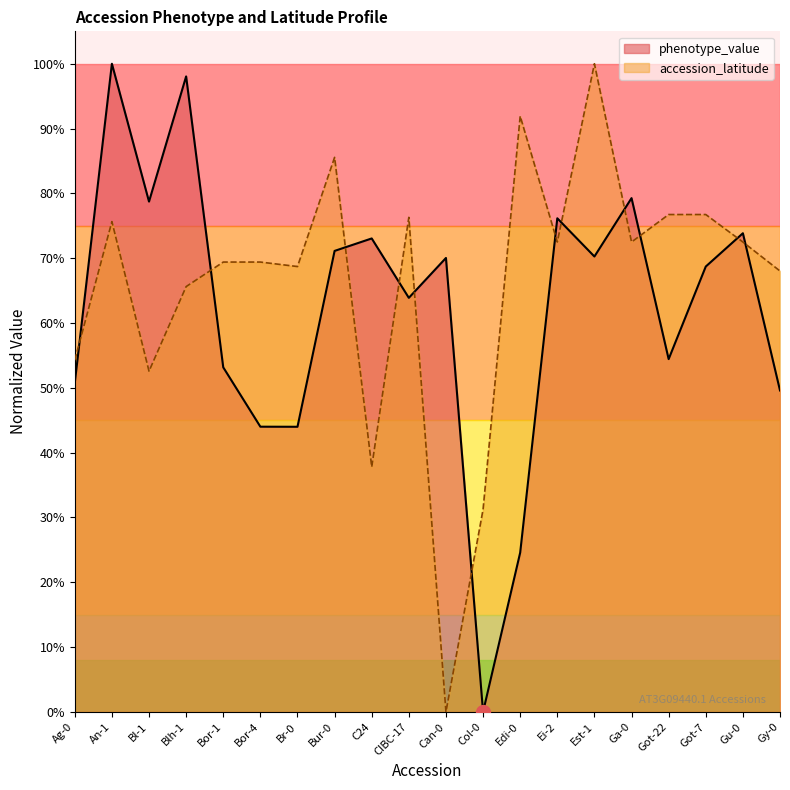

What is the total value across all series at Gu-0?

1.5